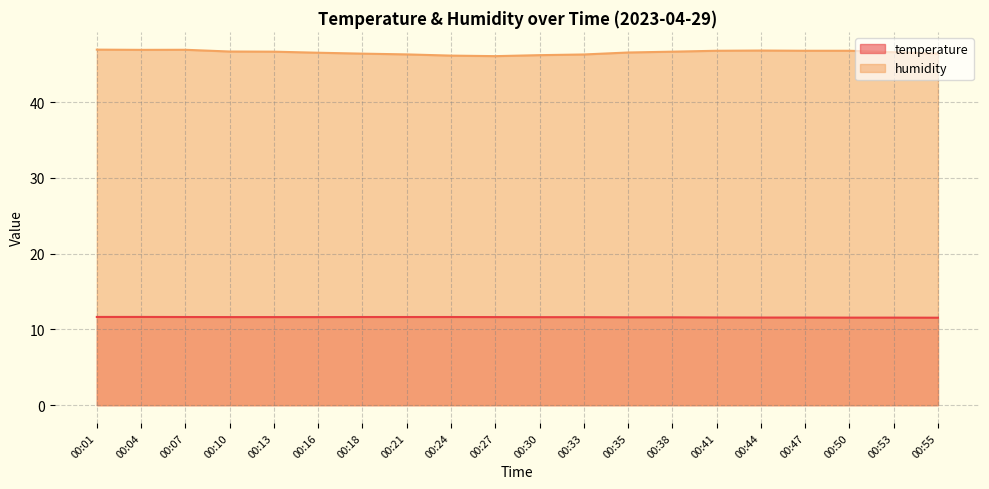

Rank the categories by humidity value from highest to lowest.

00:01, 00:07, 00:04, 00:44, 00:41, 00:47, 00:50, 00:10, 00:13, 00:38, 00:53, 00:35, 00:16, 00:55, 00:18, 00:21, 00:33, 00:30, 00:24, 00:27